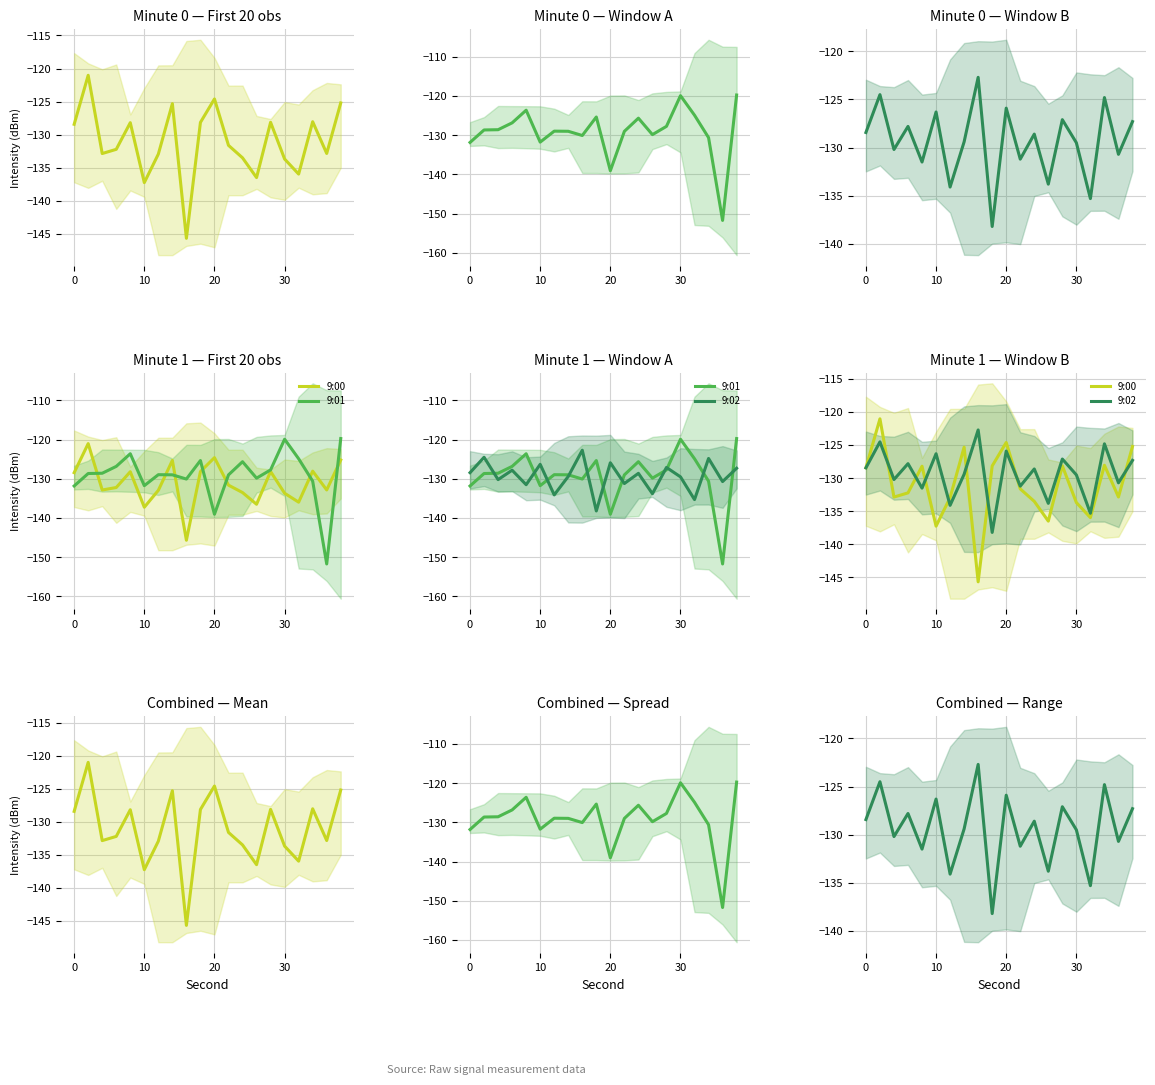

Which series has the widest spread of values?

9:01